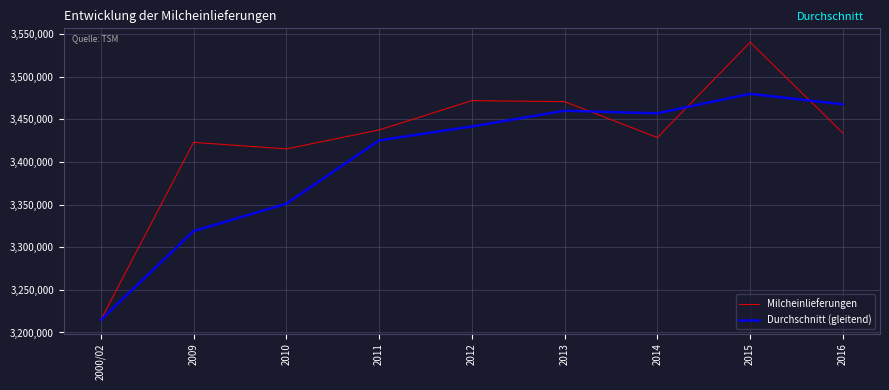

At which category is the sum across all series the highest?

2015